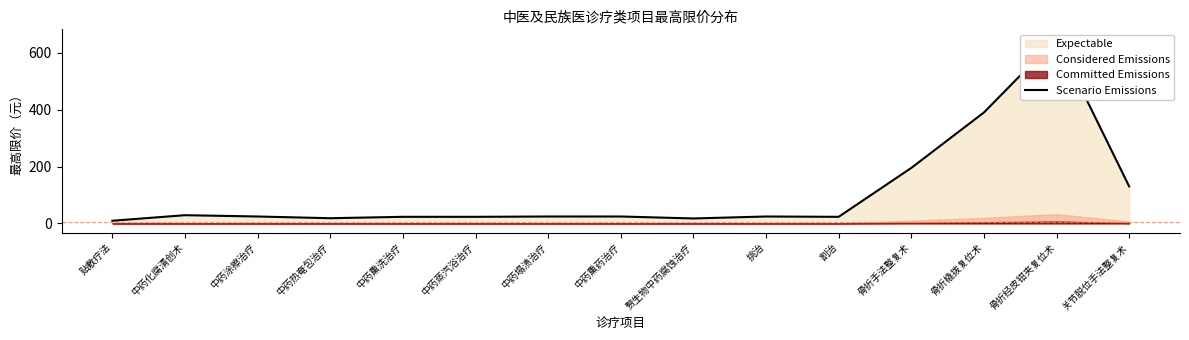

What position from the right is 赘生物中药腐蚀治疗?

7